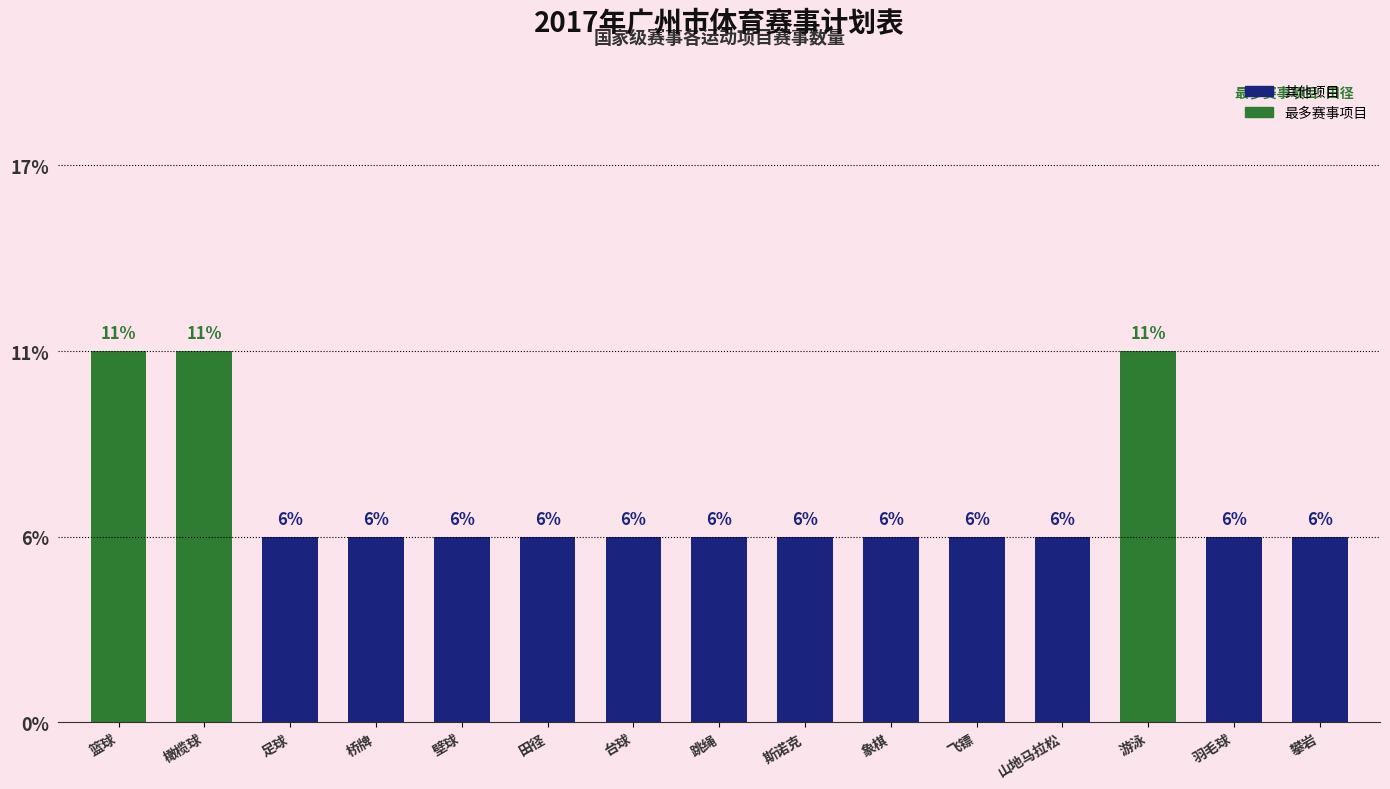

Rank the categories by value from highest to lowest.

篮球, 橄榄球, 游泳, 足球, 桥牌, 壁球, 田径, 台球, 跳绳, 斯诺克, 象棋, 飞镖, 山地马拉松, 羽毛球, 攀岩